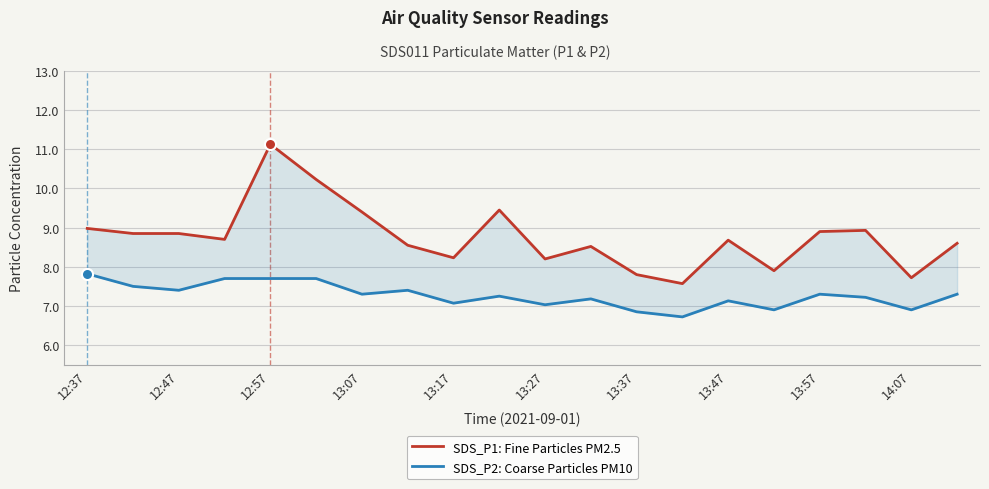

At how many categories does at least one series exceed 9?

4